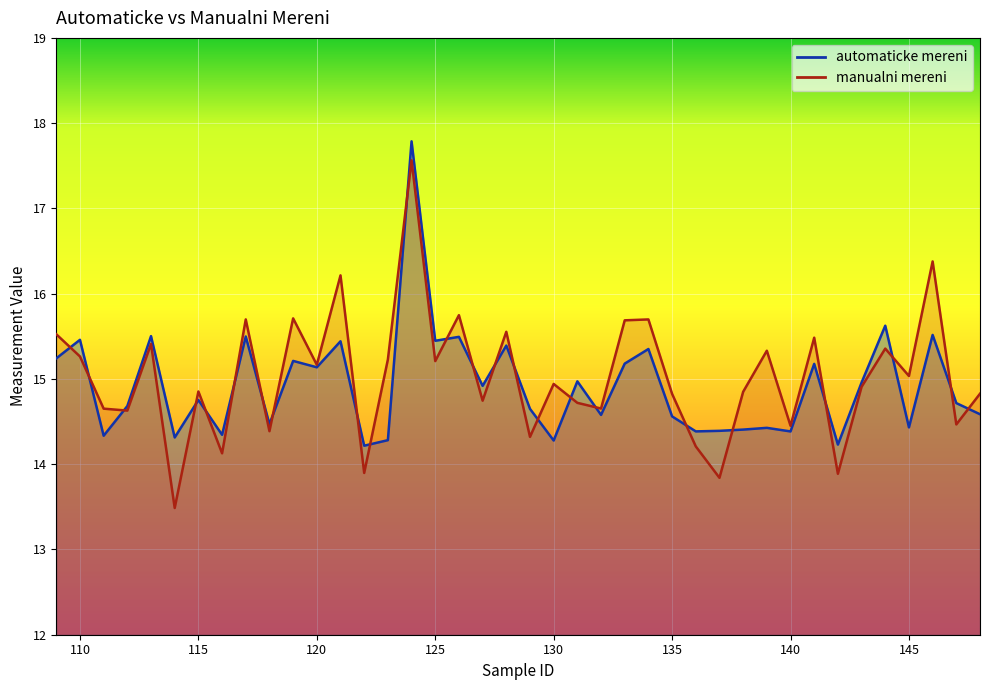

What is the difference between the automaticke mereni values at 144 and 122?

1.4